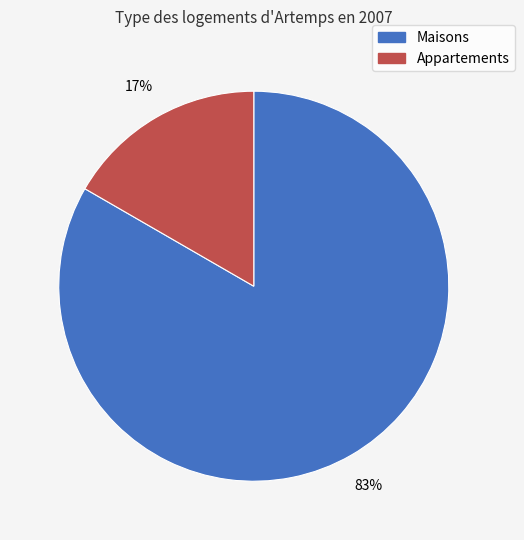

Is there a majority slice in this chart?

Yes